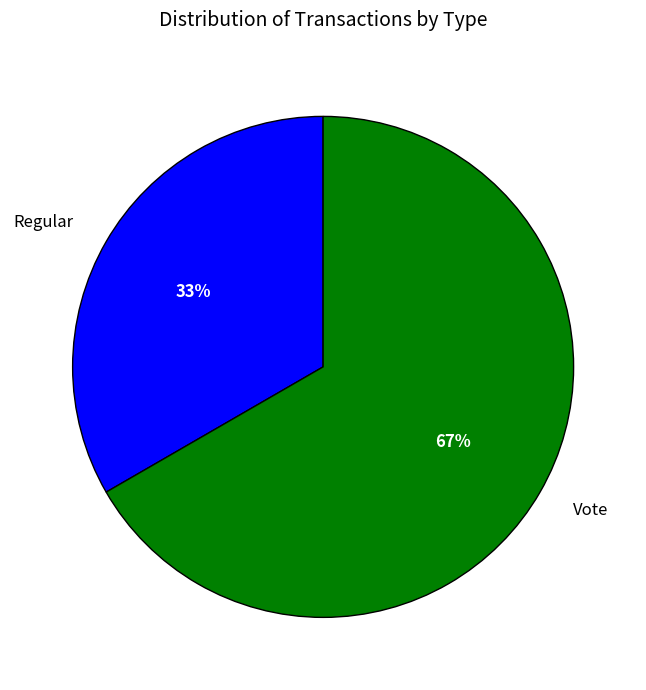

What is the ratio of the value at Regular to the value at Vote?

0.5